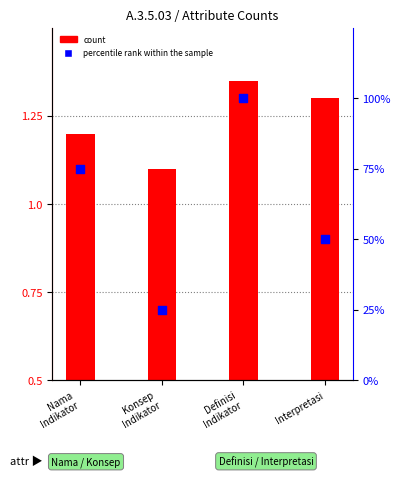

At how many categories does at least one series exceed 2?

4